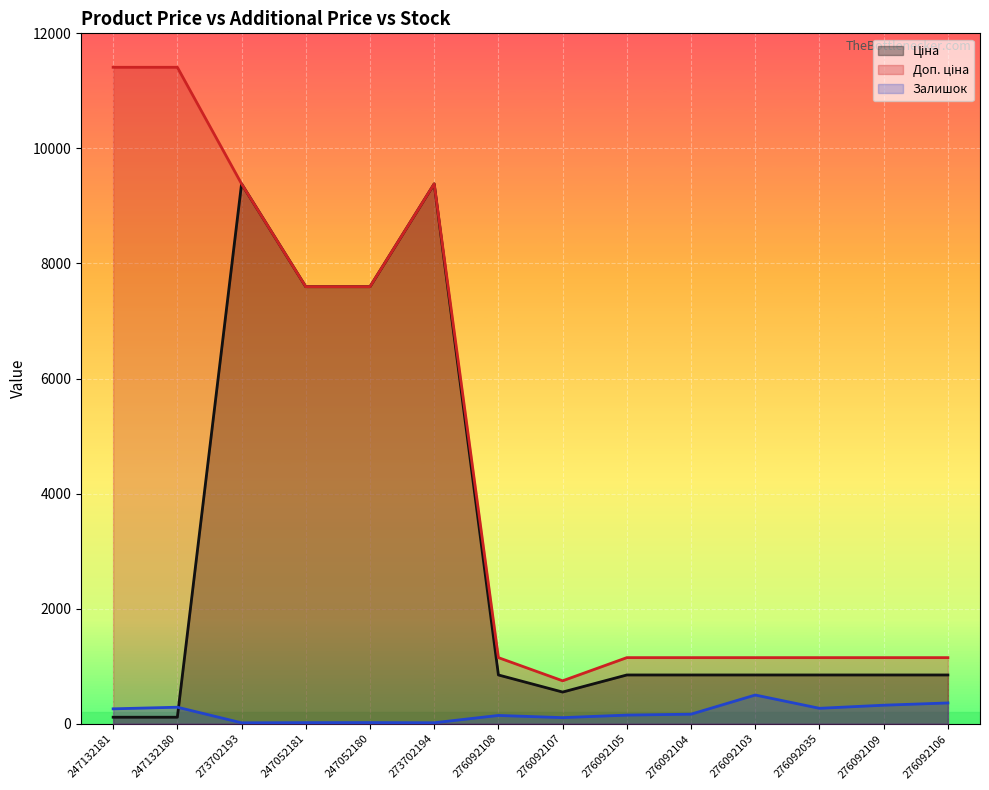

Where does the Доп. ціна series first go above 1149?

247132181